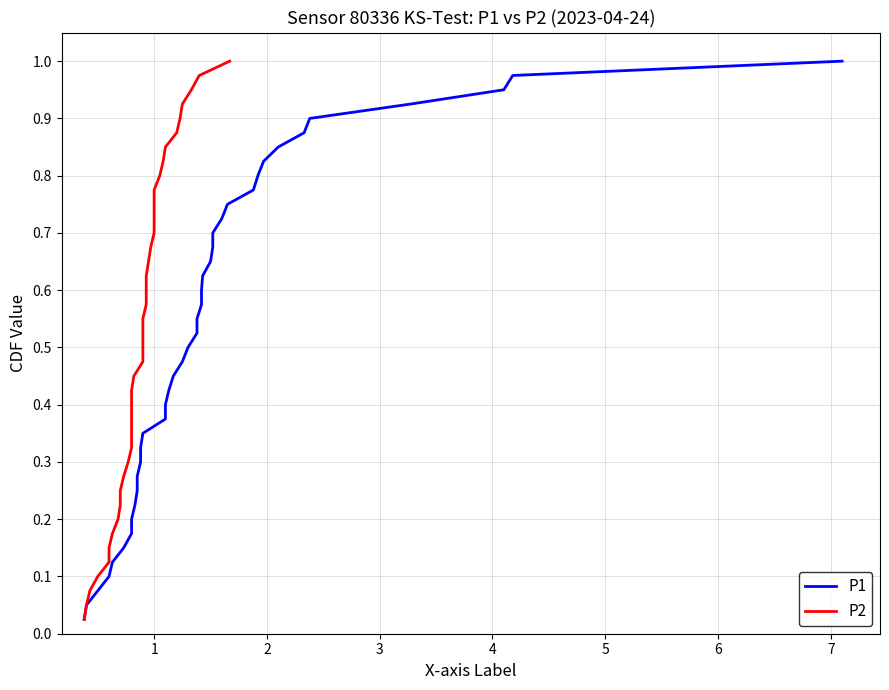

What is the difference between the maximum and second lowest values in the P2 series?

0.9